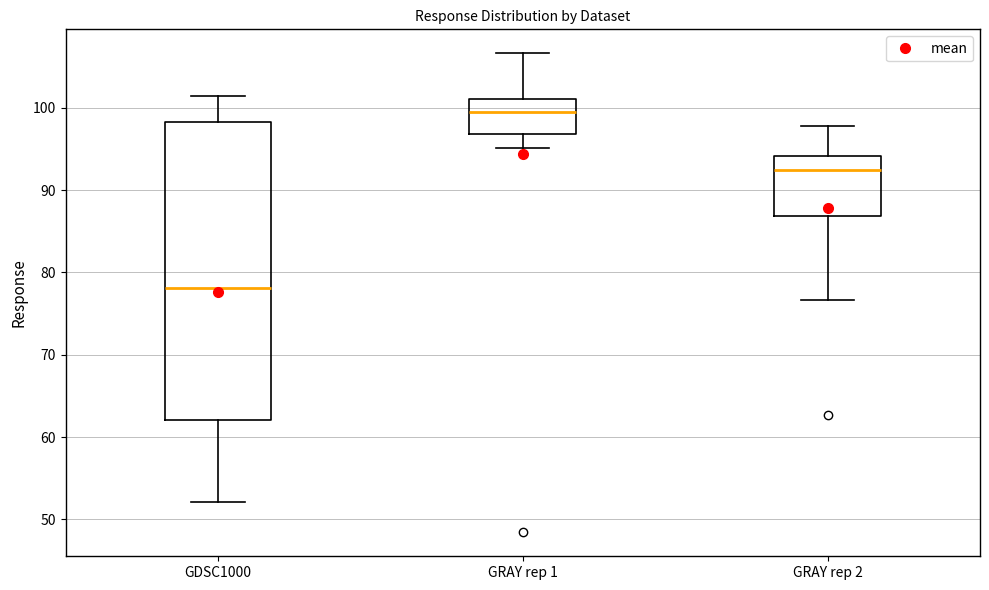

Where does the upper whisker of the box for GRAY rep 2 end on the y-axis? The values are not printed on the chart, so give them approximately, as read against the axis.

98